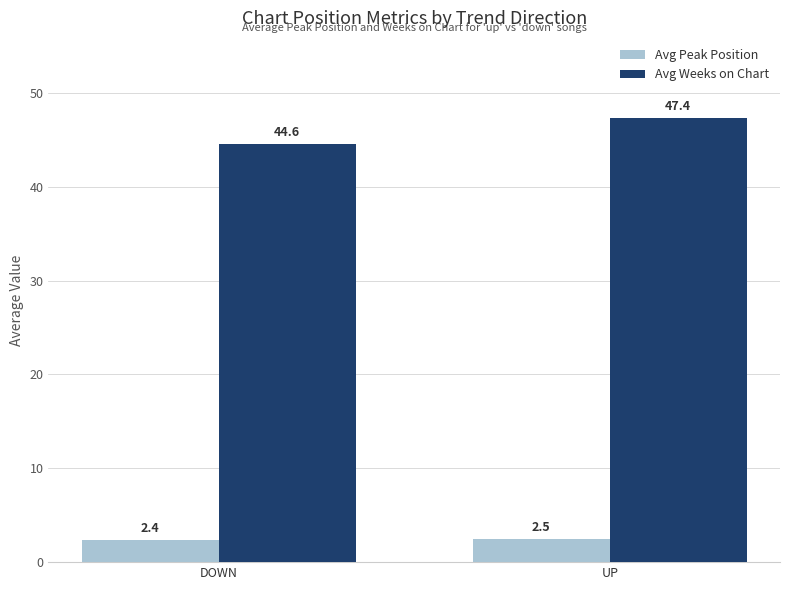

Rank the categories by Avg Peak Position value from lowest to highest.

DOWN, UP